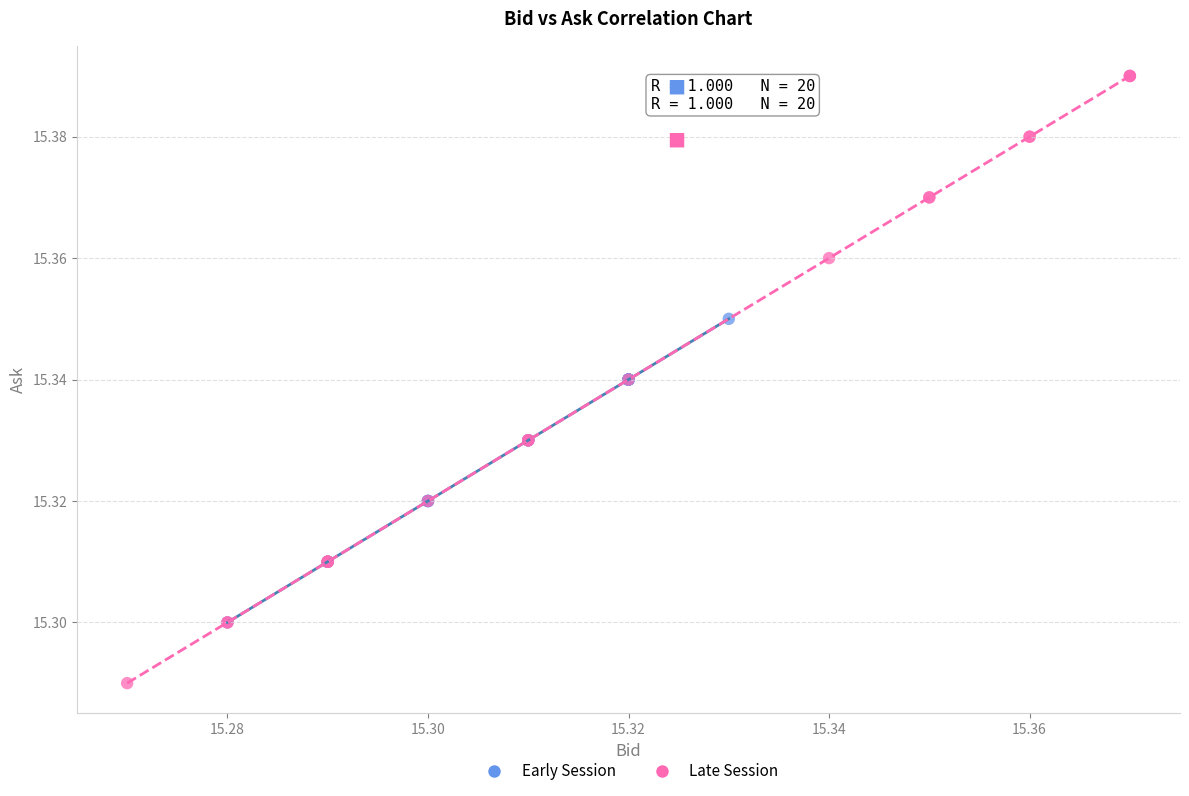

Which series has the largest Y range (max minus min)?

Late Session